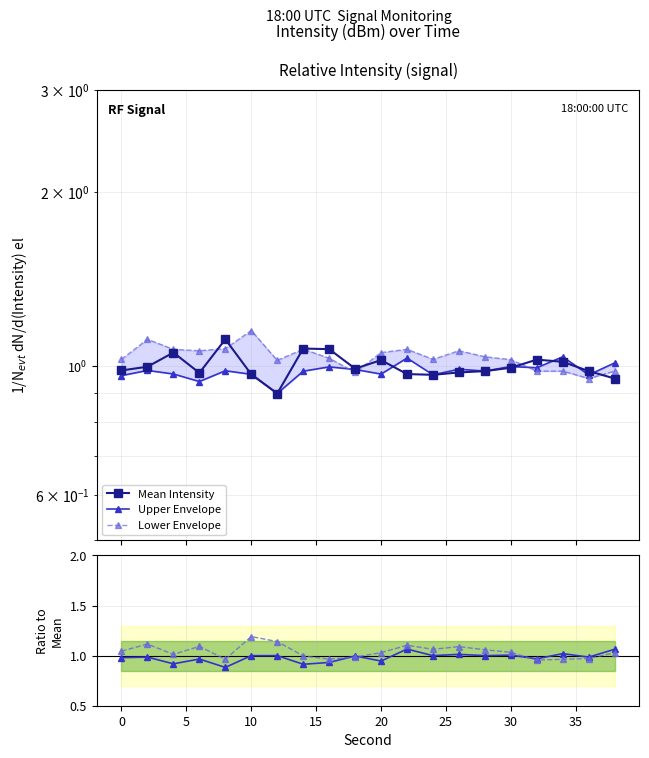

Which series has the largest range (max minus min)?

Lower/Mean